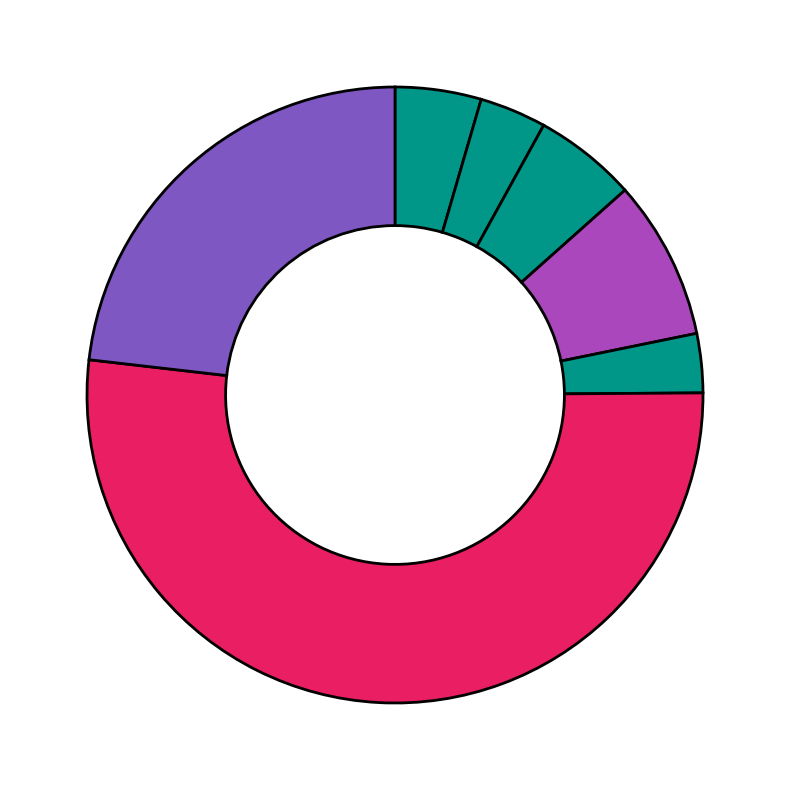

What is the majority slice?

Sp5(Zf)/mES-Sp5.Flag-ChIP-Seq